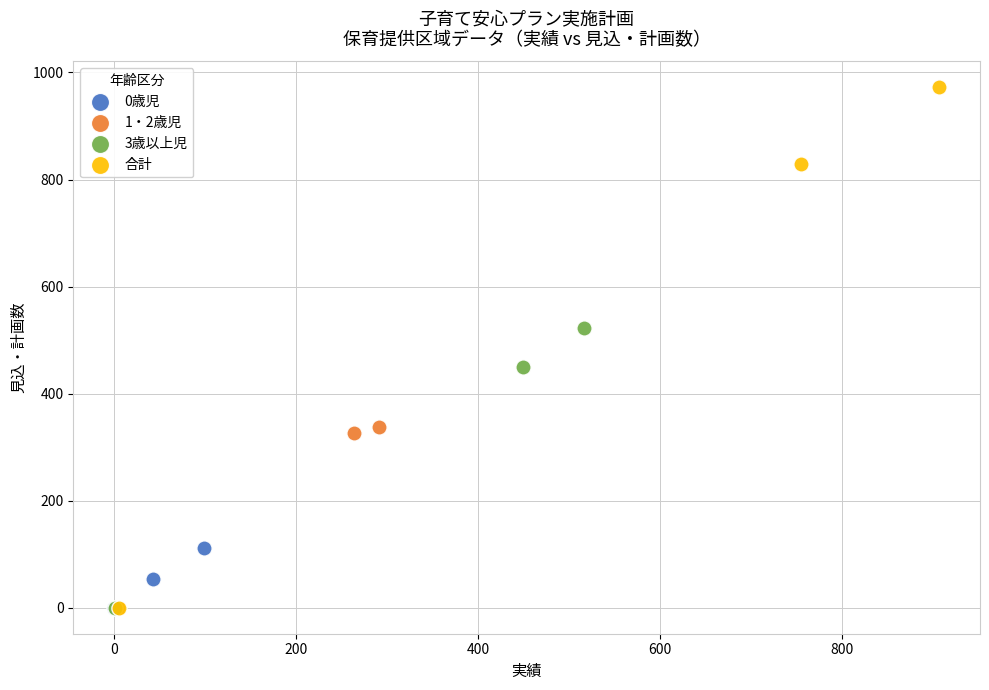

Which series has the widest spread of Y values?

合計